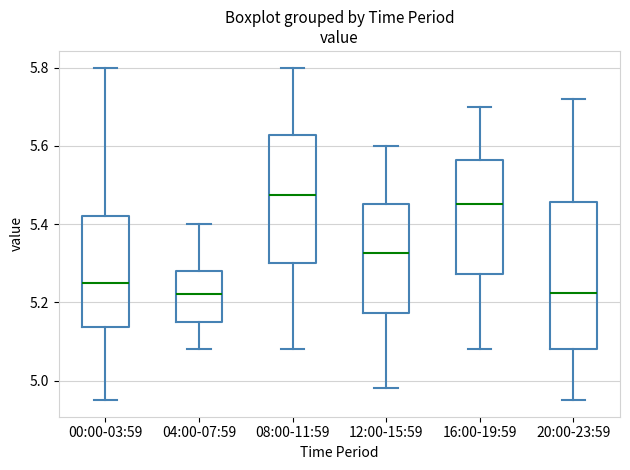

Reading left to right, transcribe this box plot: for each box, give where its median line is, the range the box spans, and where its two whiskers end, as read against the y-axis. The values are not printed on the chart, so give them approximately, as read against the axis.

00:00-03:59: median 5.26, box 5.14 to 5.42, whiskers 4.96 to 5.80
04:00-07:59: median 5.22, box 5.16 to 5.28, whiskers 5.08 to 5.40
08:00-11:59: median 5.48, box 5.30 to 5.62, whiskers 5.08 to 5.80
12:00-15:59: median 5.32, box 5.18 to 5.46, whiskers 4.98 to 5.60
16:00-19:59: median 5.46, box 5.28 to 5.56, whiskers 5.08 to 5.70
20:00-23:59: median 5.22, box 5.08 to 5.46, whiskers 4.96 to 5.72